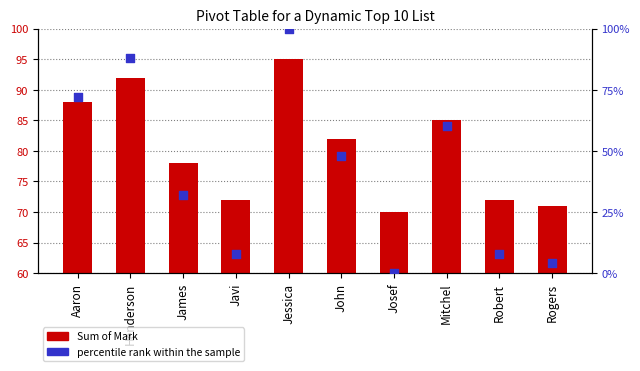

Which series contains the lowest Y value?

percentile rank within the sample